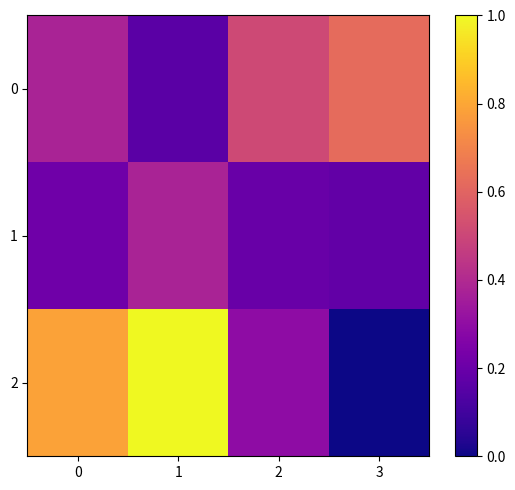

Reading right to left, what are all the values shown in this chart?

0: 3=0.6	2=0.5	1=0.2	0=0.4
1: 3=0.2	2=0.2	1=0.4	0=0.2
2: 3=0.0	2=0.3	1=1.0	0=0.8